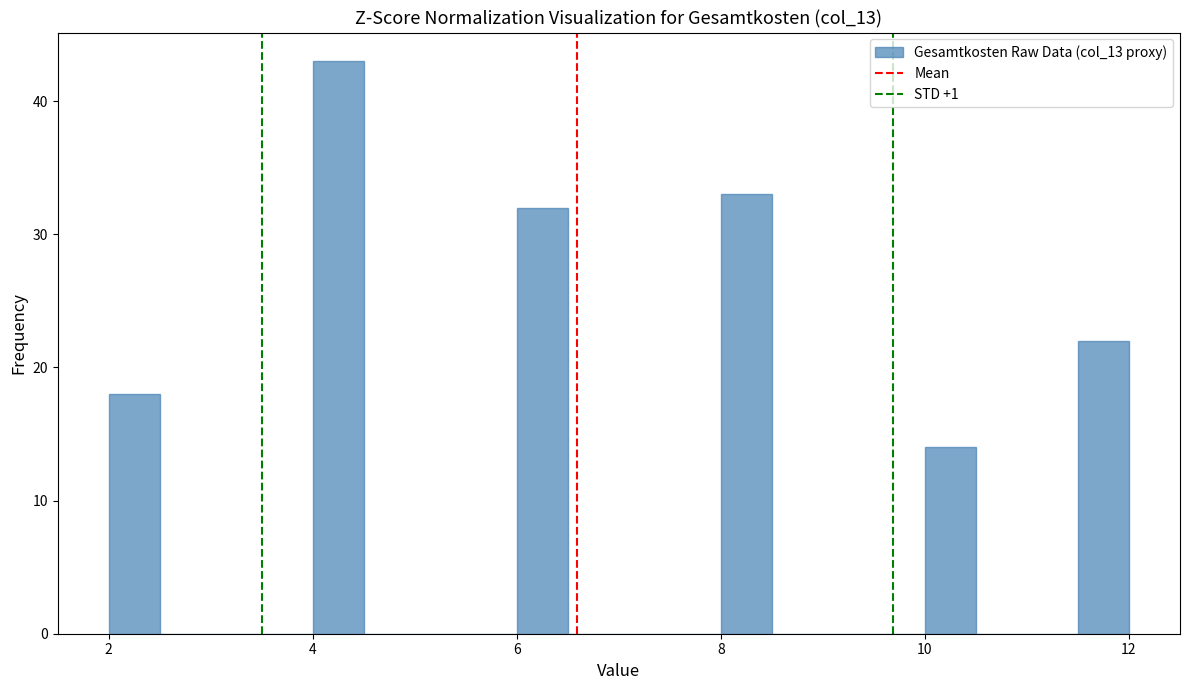

Read against the x-axis, roughly where is the centre of the tallest bar?

4.2